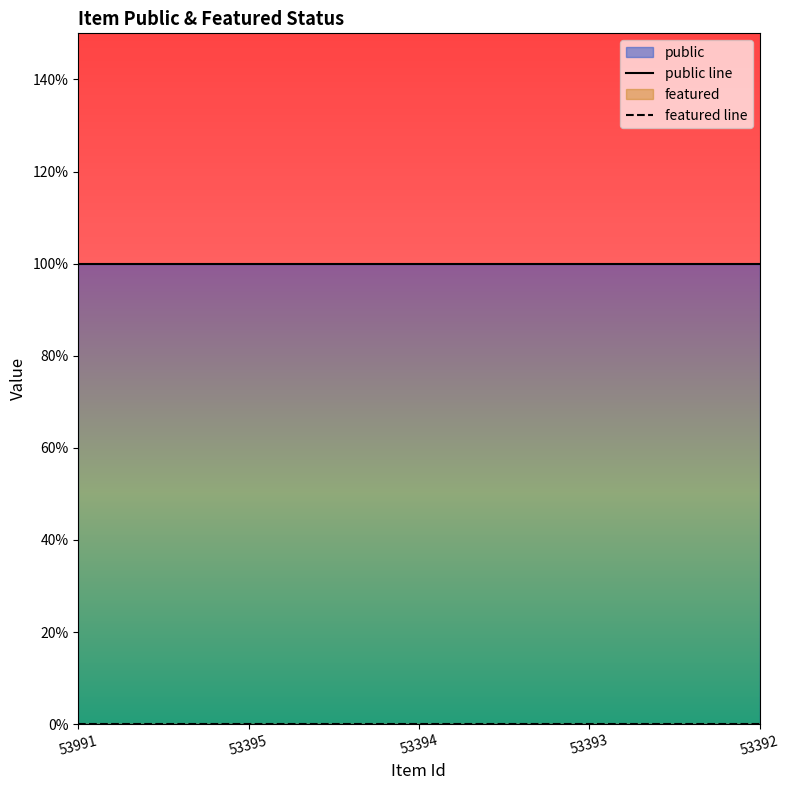

Rank the categories by featured value from highest to lowest.

53991, 53395, 53394, 53393, 53392